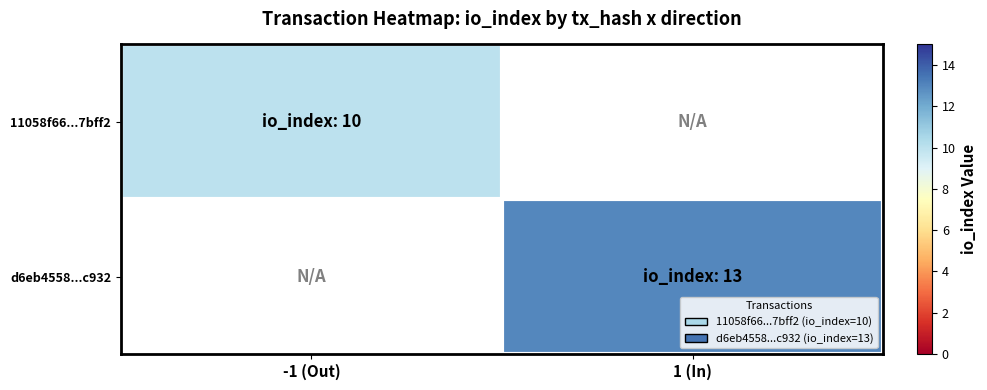

Reading left to right, what are all the values shown in this chart?

11058f66...7bff2: -1 (Out)=10	1 (In)=0
d6eb4558...c932: -1 (Out)=0	1 (In)=13